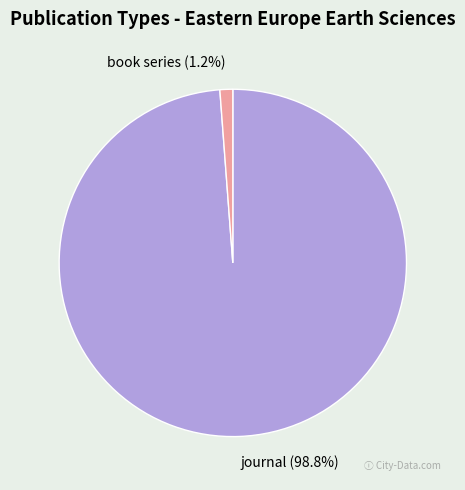

What percentage do journal and book series together represent?

100.0%